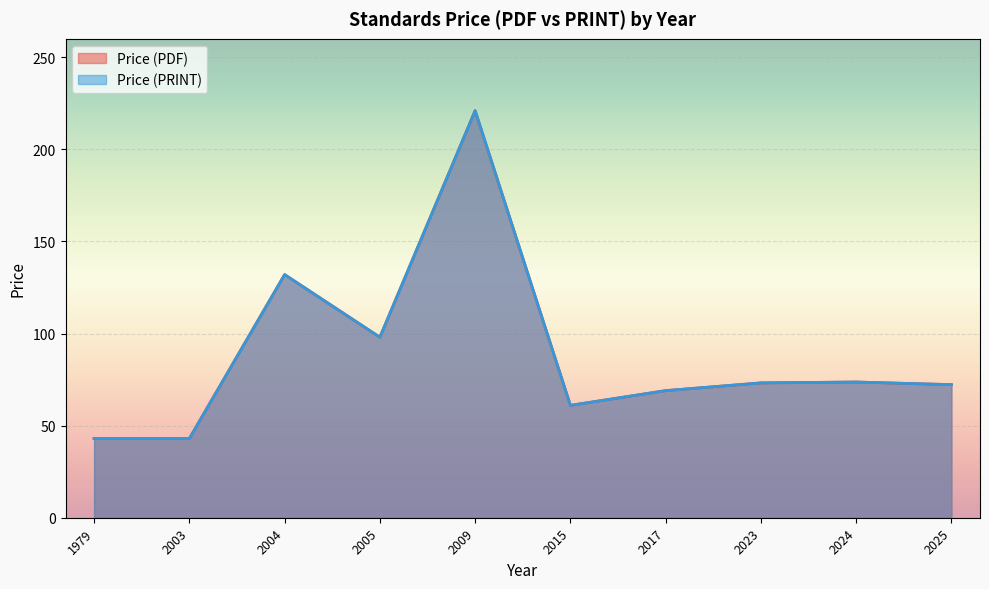

Does the chart display data point markers on the line(s)?

No